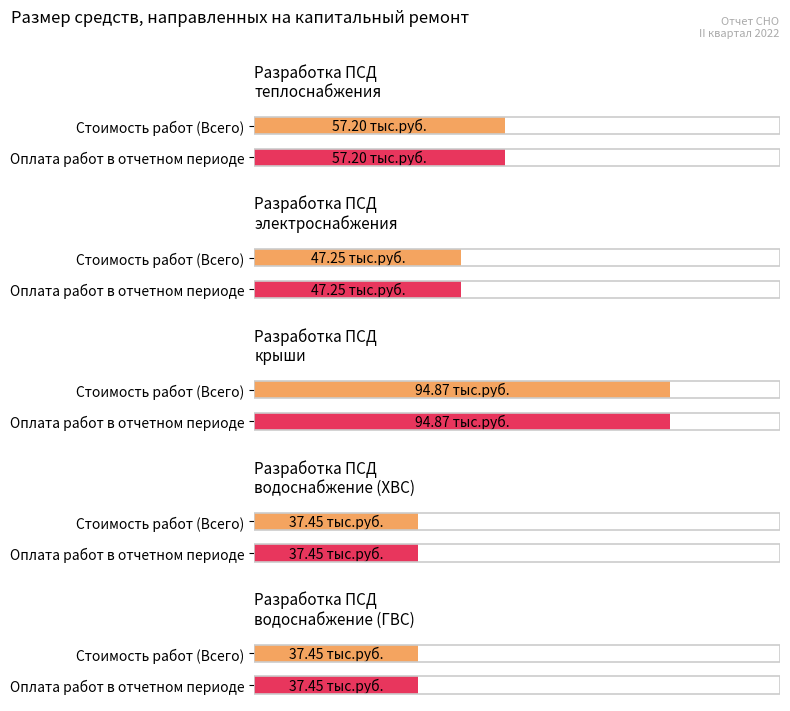

At Разработка ПСД
теплоснабжения, list the series in order from smallest to largest.

Стоимость работ (Всего), Оплата работ в отчетном периоде